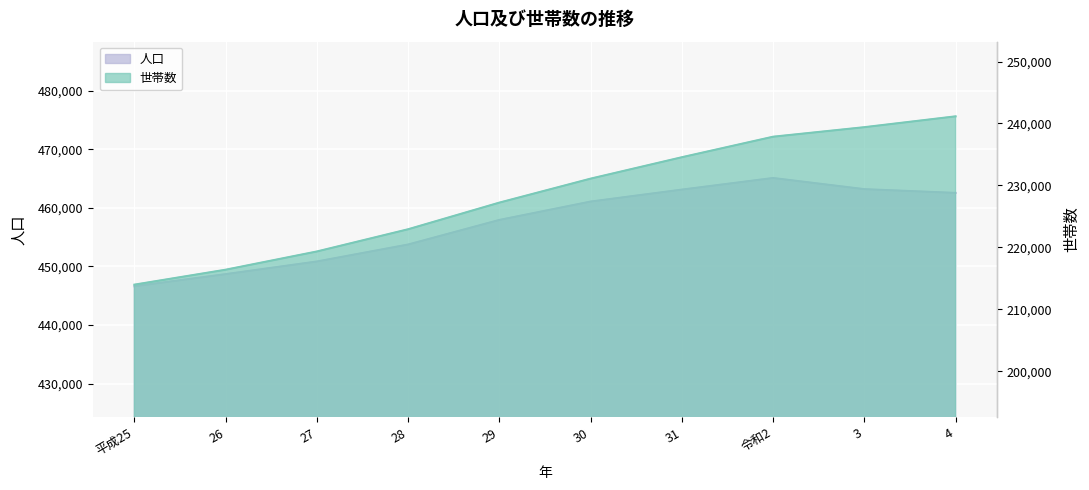

True or false: 人口 has a value of 761595 at 27.

False